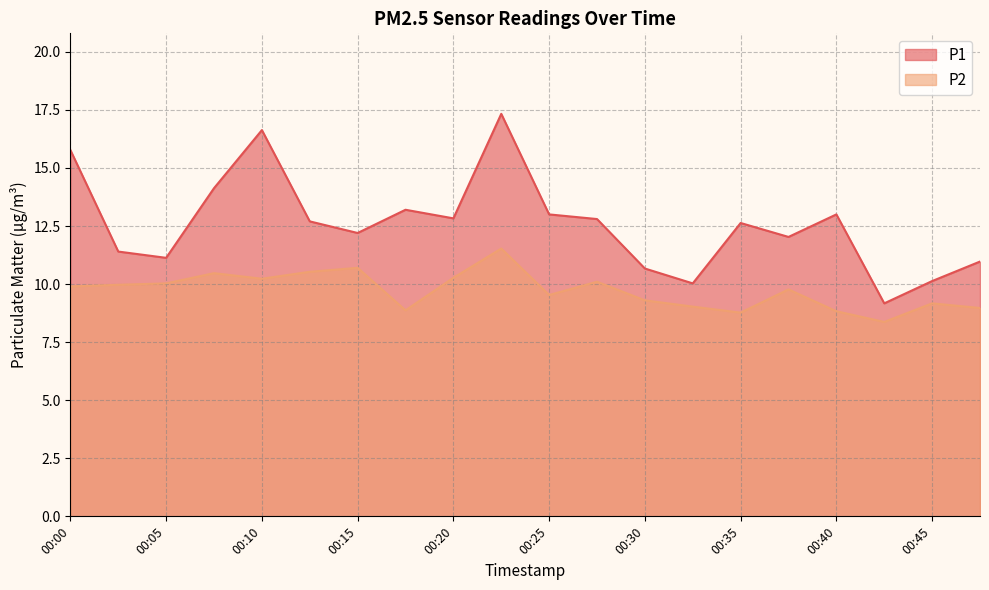

List the series in order of their peak value, highest first.

P1, P2